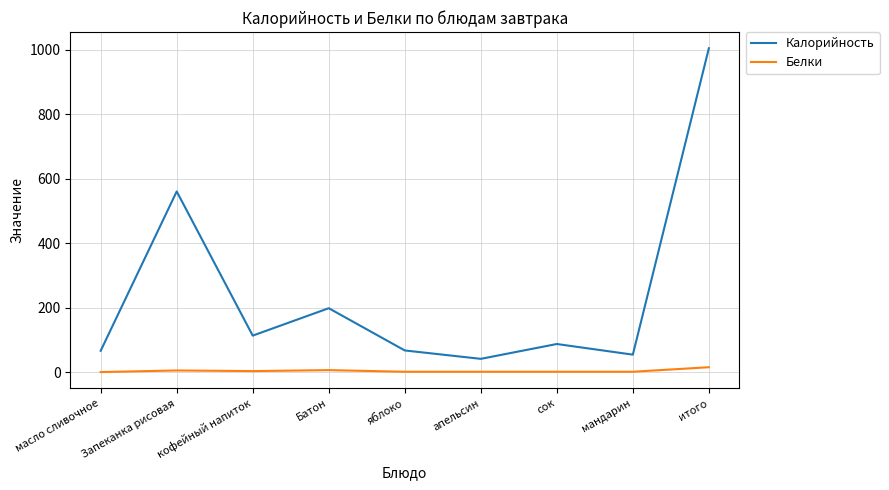

Is this an area chart (filled region under the line)?

No